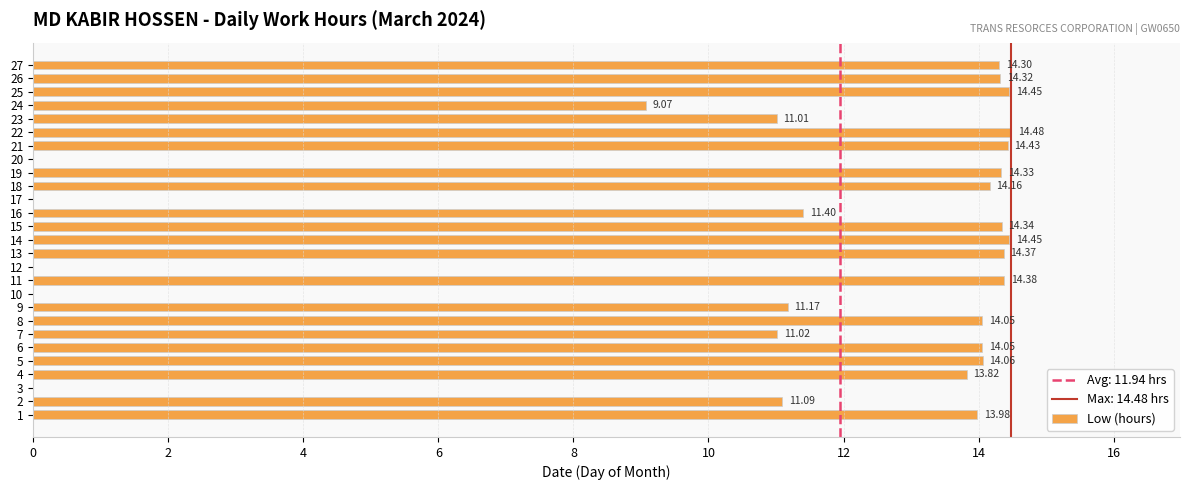

The chart shows a value of 8.9 at 6. True or false?

False